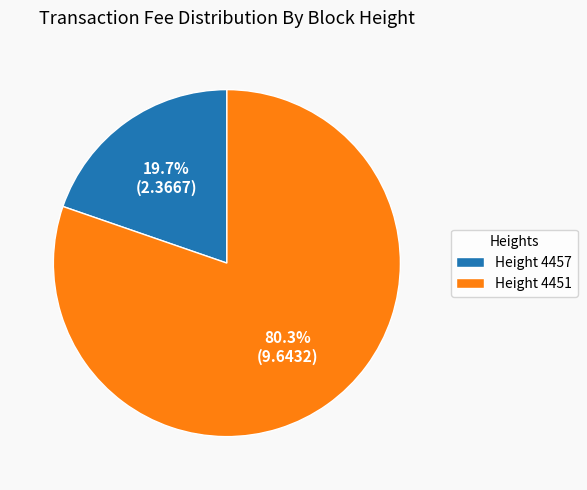

Rank the categories by value from lowest to highest.

Height 4457, Height 4451